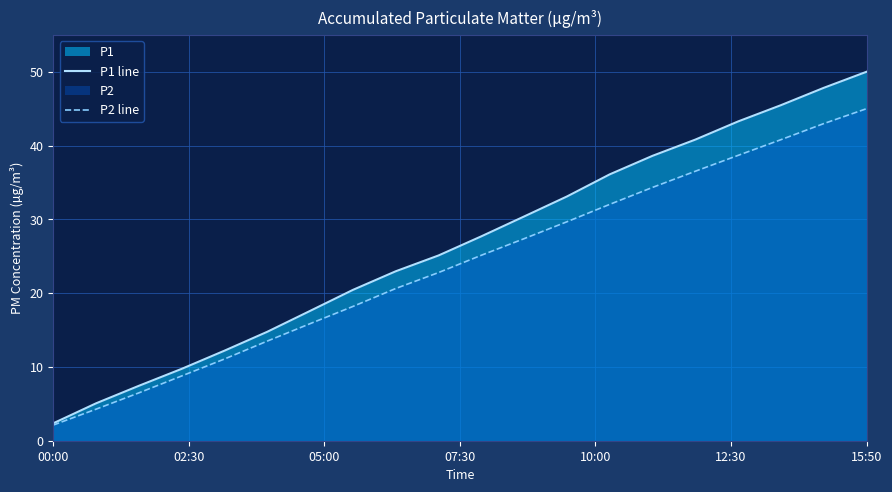

Which series has the largest total across all categories?

P1 line